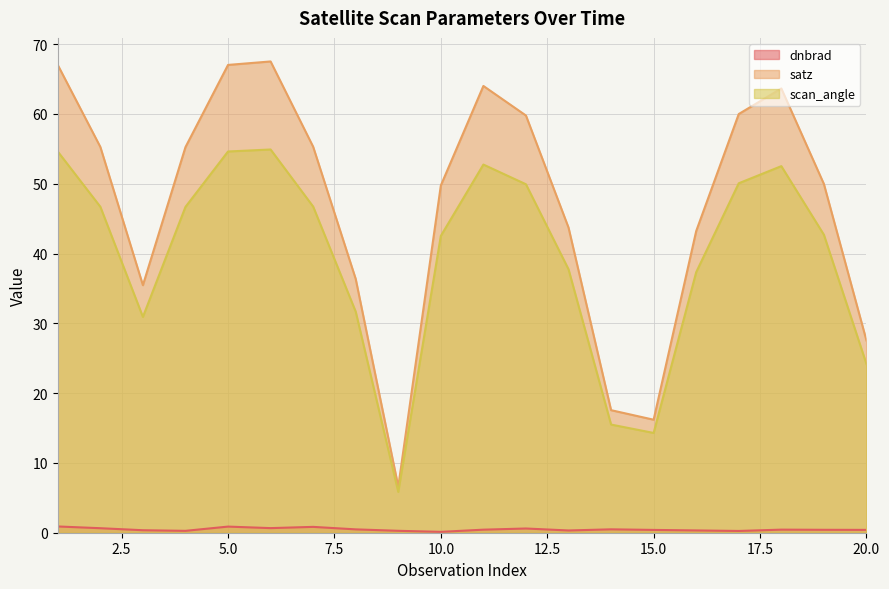

True or false: scan_angle and dnbrad intersect in this chart.

False